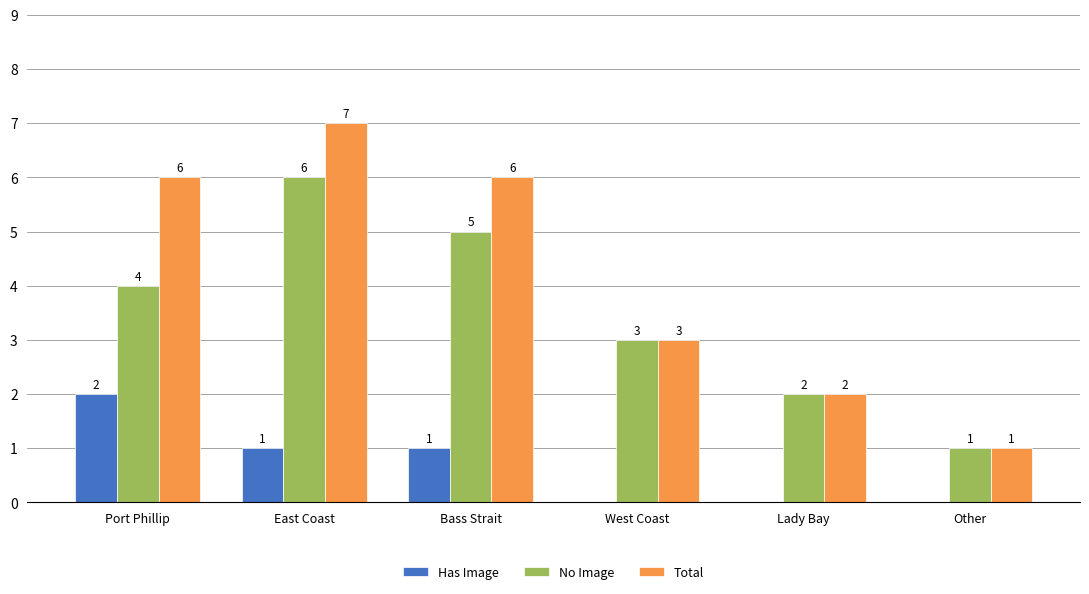

Reading left to right, list all the values displayed in this chart.

Has Image: Port Phillip=2	East Coast=1	Bass Strait=1	West Coast=0	Lady Bay=0	Other=0
No Image: Port Phillip=4	East Coast=6	Bass Strait=5	West Coast=3	Lady Bay=2	Other=1
Total: Port Phillip=6	East Coast=7	Bass Strait=6	West Coast=3	Lady Bay=2	Other=1